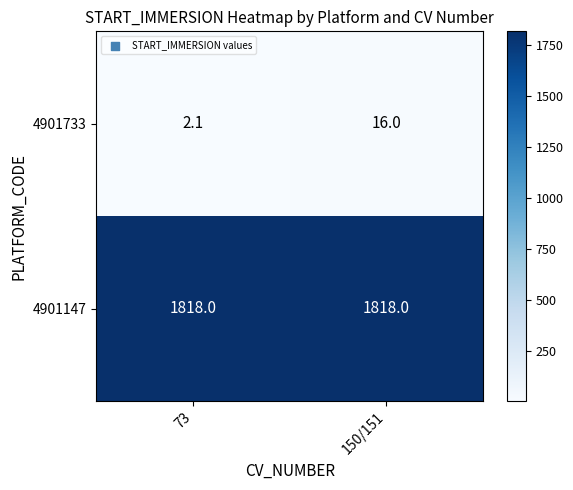

What is the sum of the 4901733 values at 150/151 and 73?

18.1